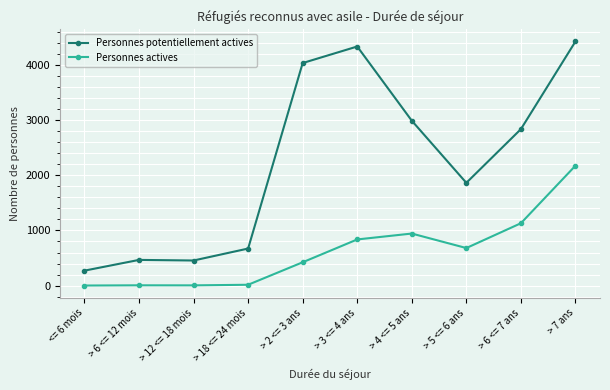

What is the average value of the Personnes actives series?

622